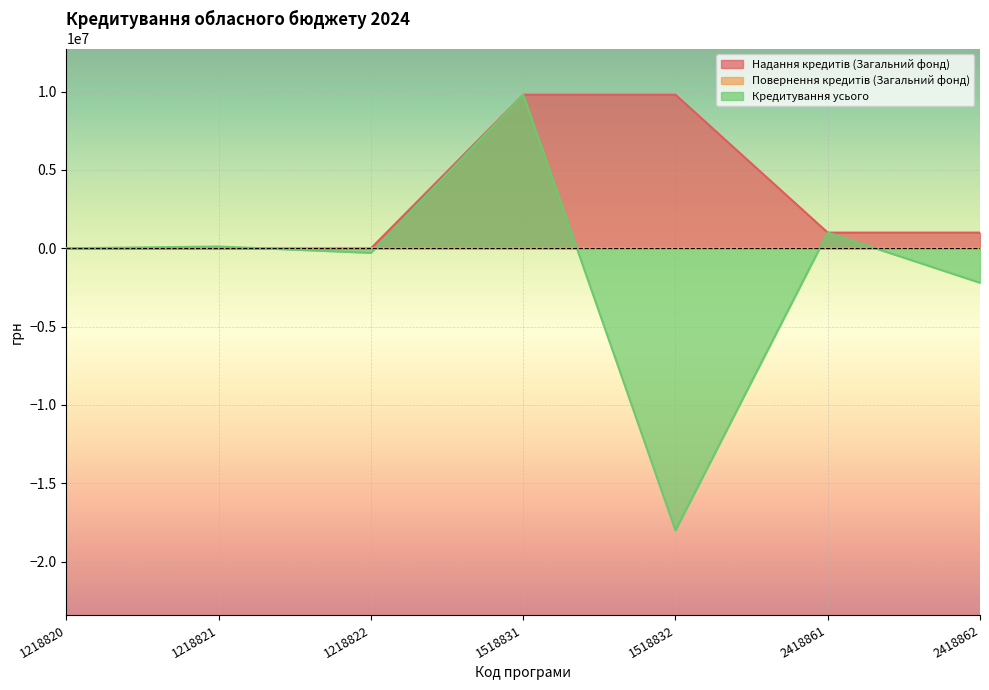

How many categories are shown in the chart?

7